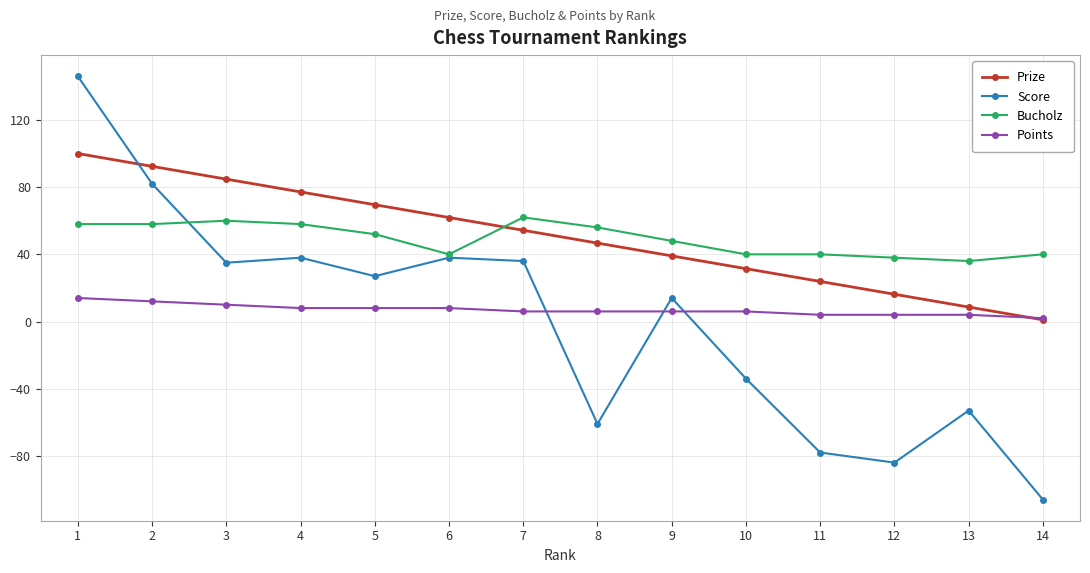

Does the chart have visible grid lines?

Yes